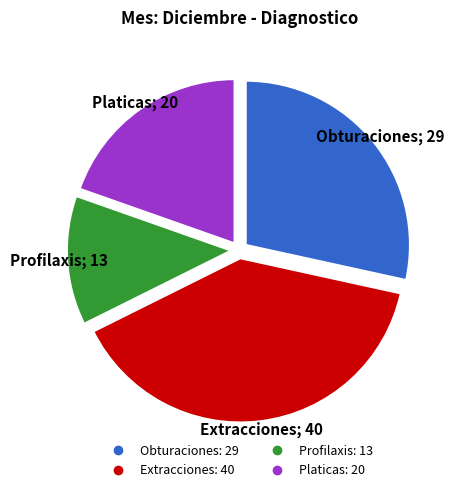

What is the smallest slice in the pie chart?

Profilaxis